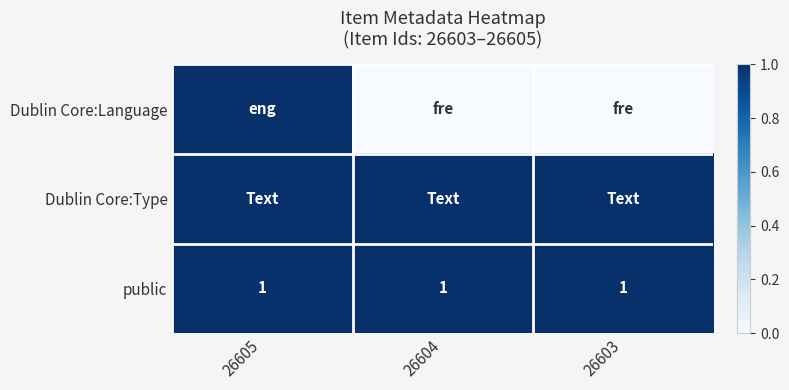

What is the greatest value displayed?

1